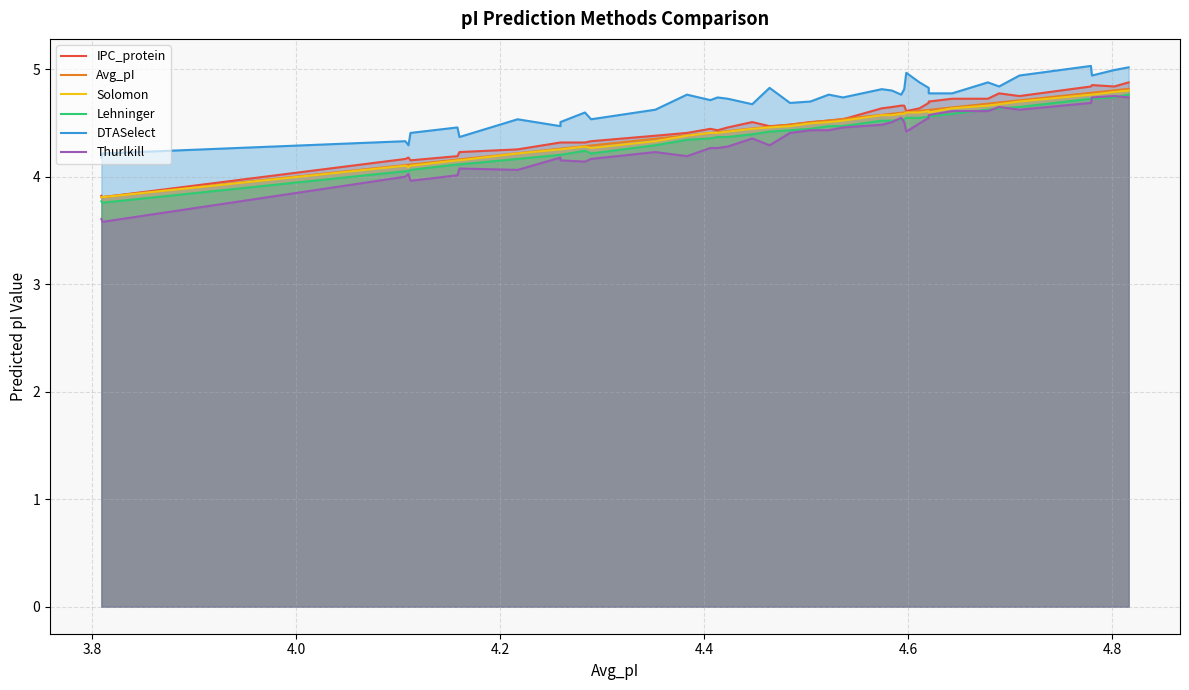

How many data points does each series have?

40